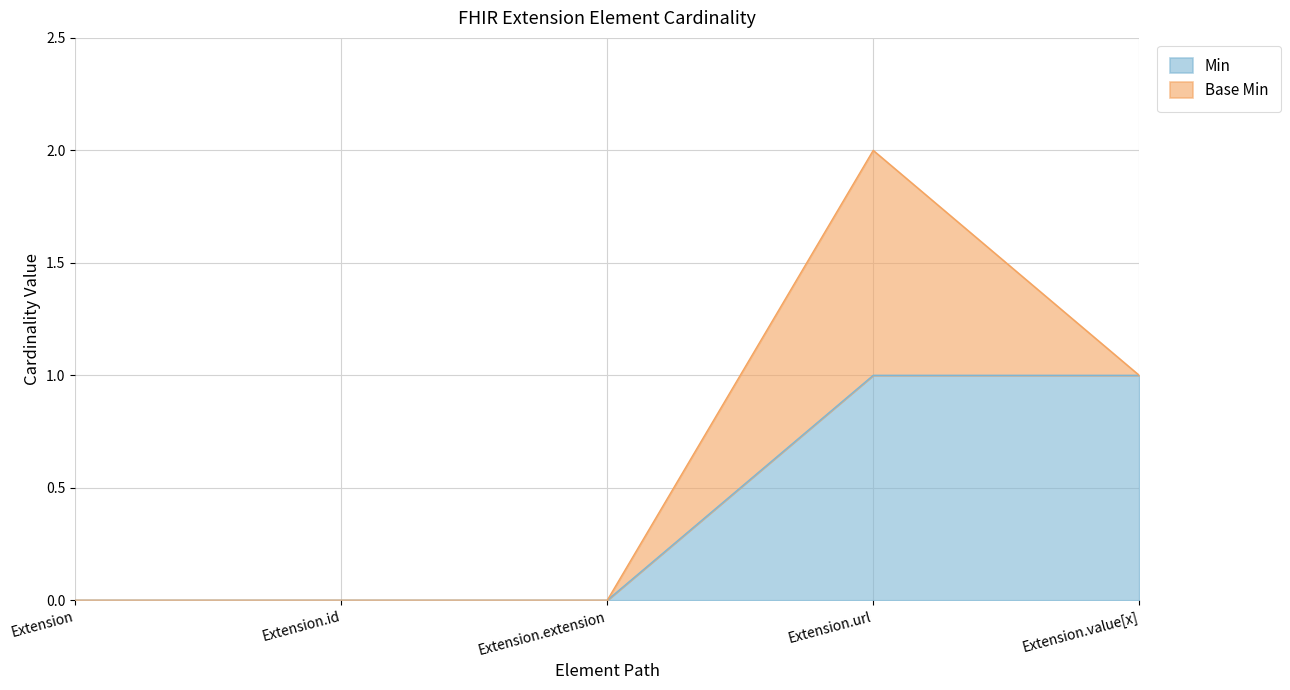

Is it true that the value at Extension.id is 0?

True